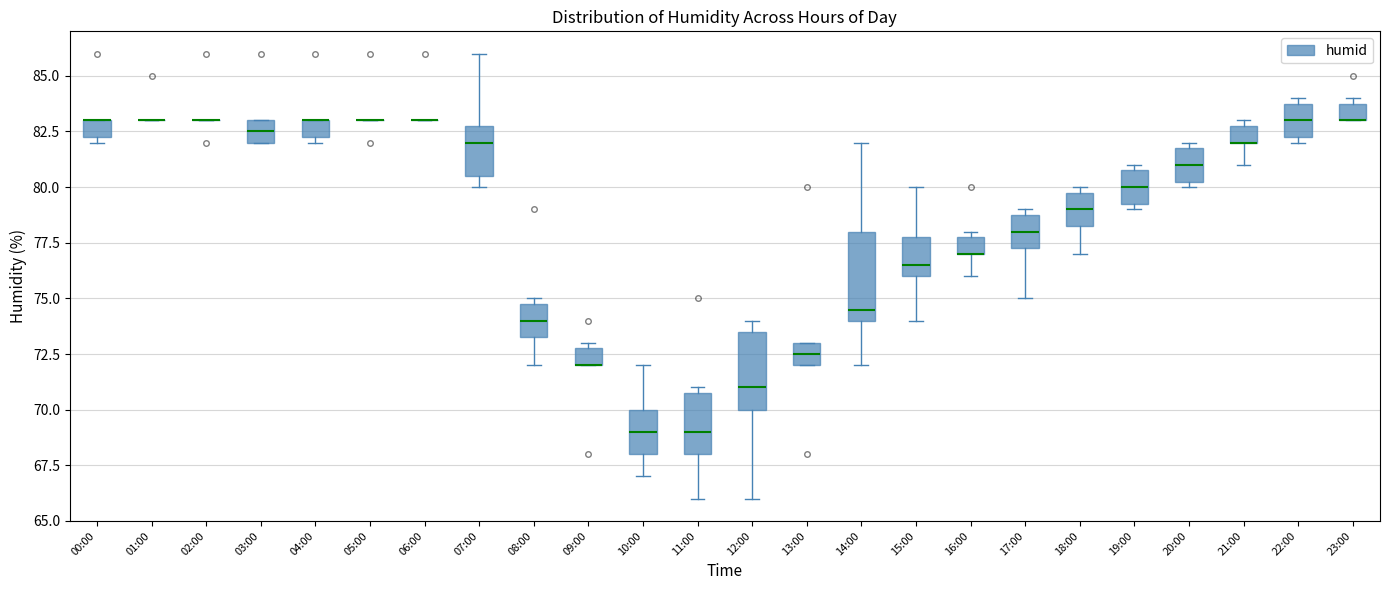

Comparing the boxes themselves (not the whiskers), which one is the tallest?

14:00